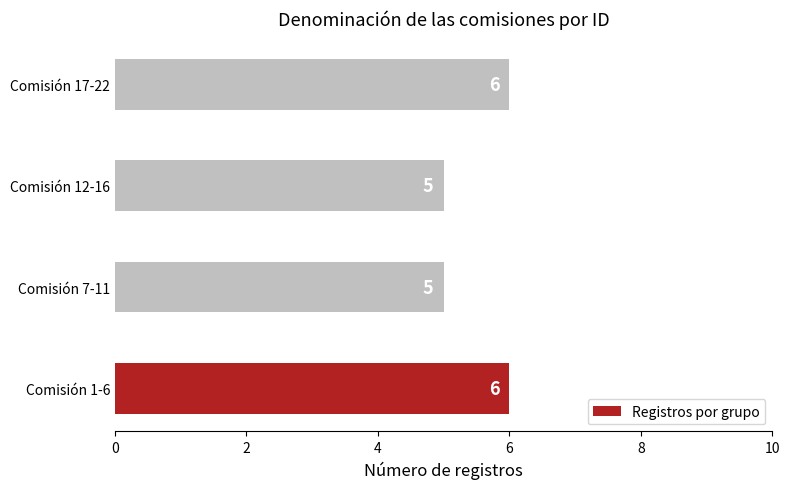

What is the average value?

6